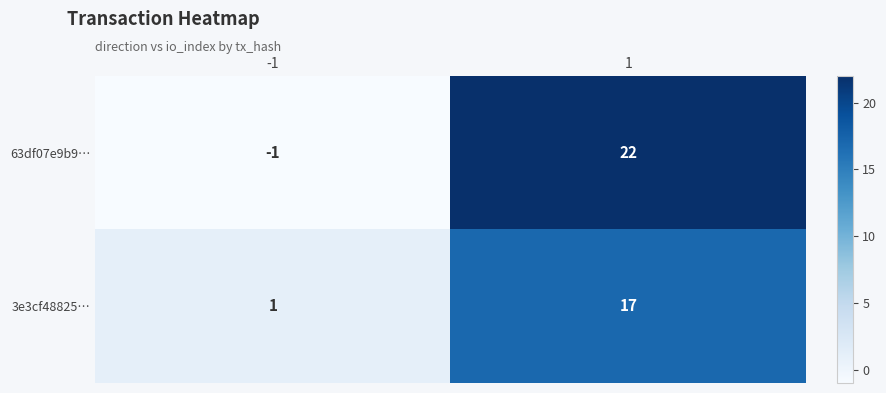

Read the 63df07e9b9… value at 1, to the nearest 5.

20